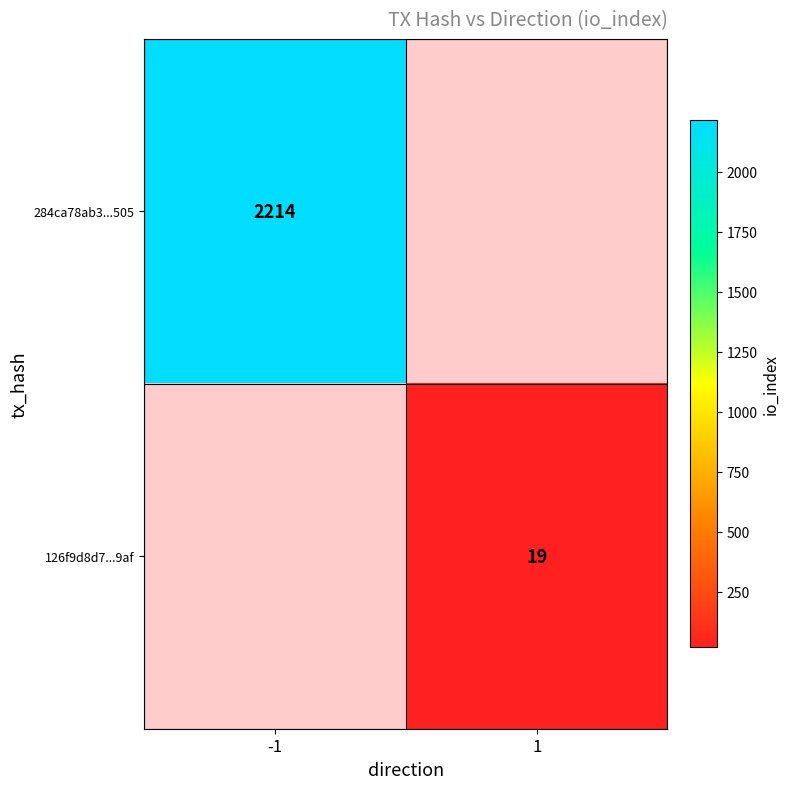

Is it true that 126f9d8d7...9af equals 12 at 1?

False